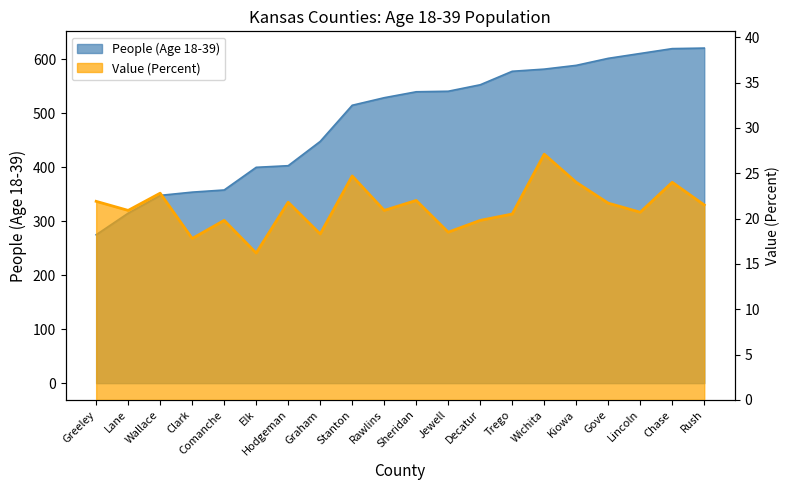

What is the difference between the maximum and minimum values in the Value (Percent) series?

10.9